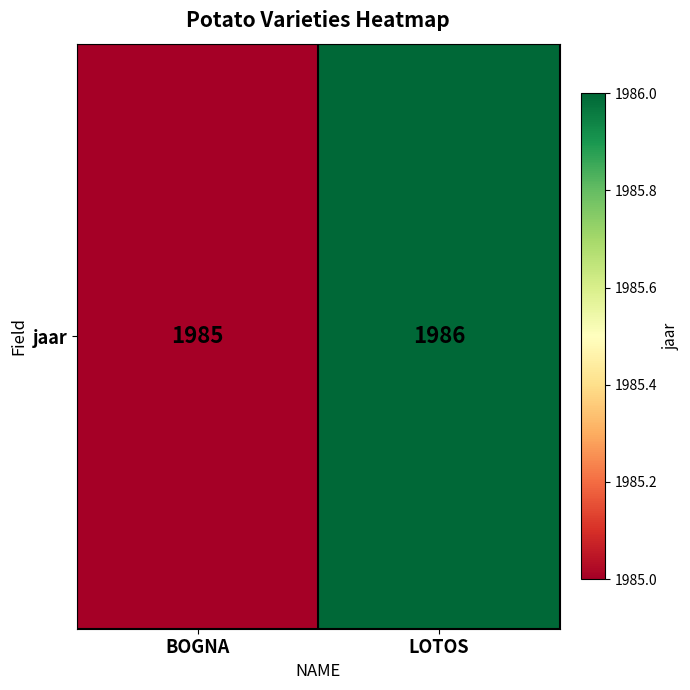

Approximately how many times larger is the value at LOTOS compared to BOGNA?

1.0